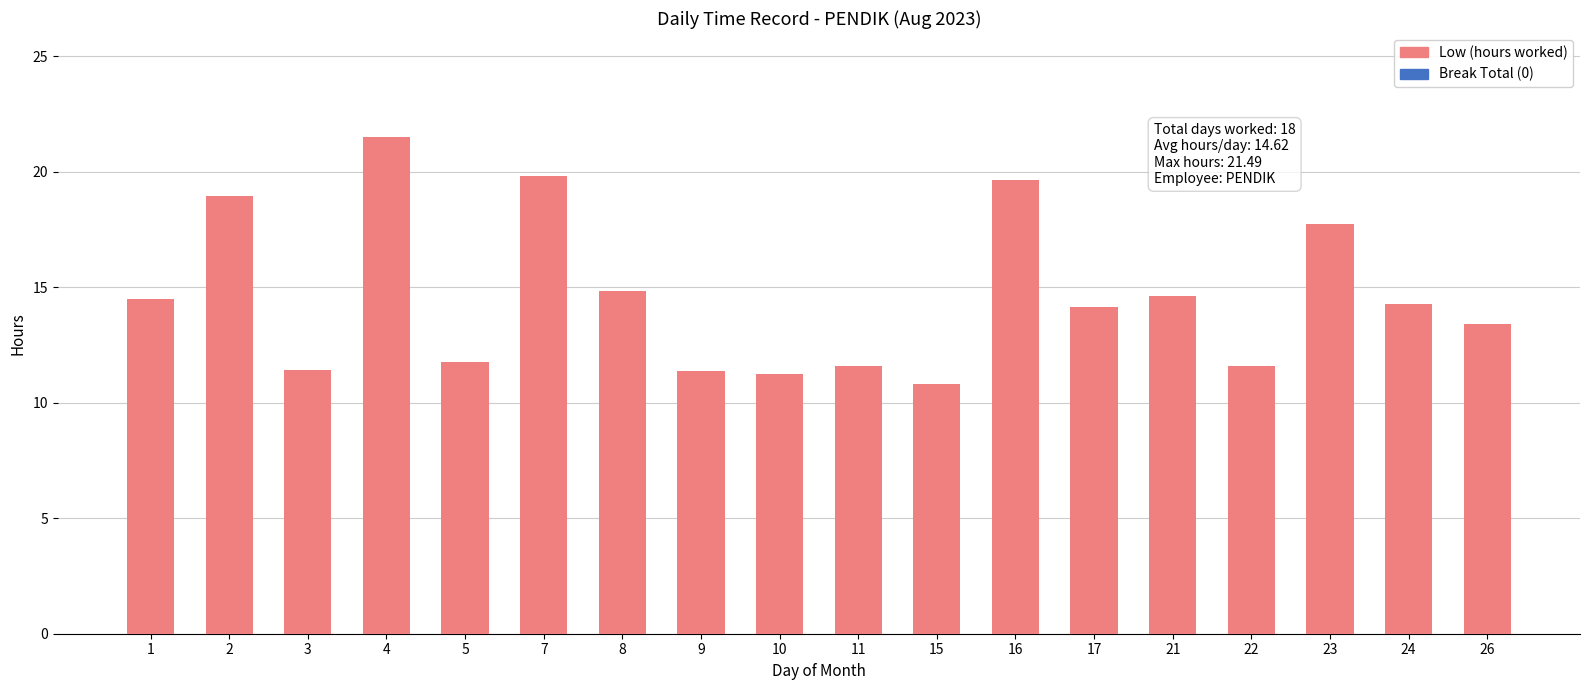

Between 11 and 21, which is larger?

21